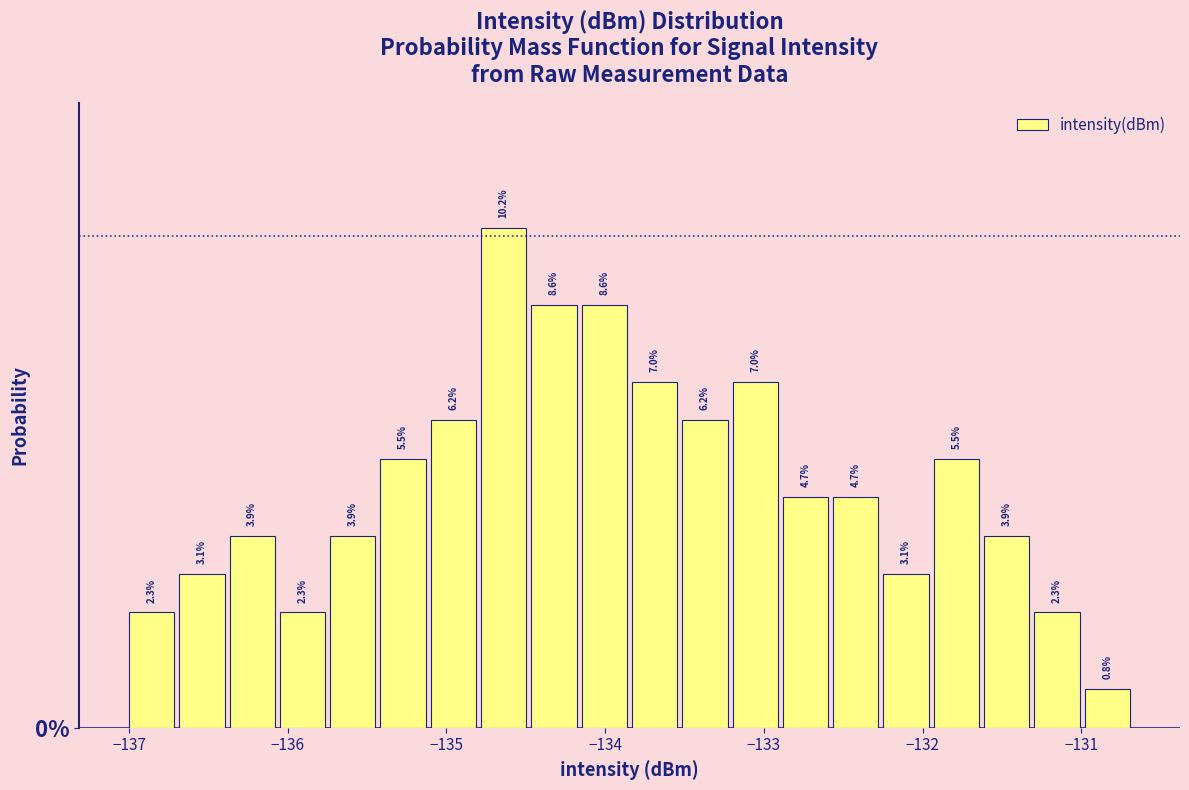

Read against the x-axis, roughly where is the centre of the tallest bar?

-134.6